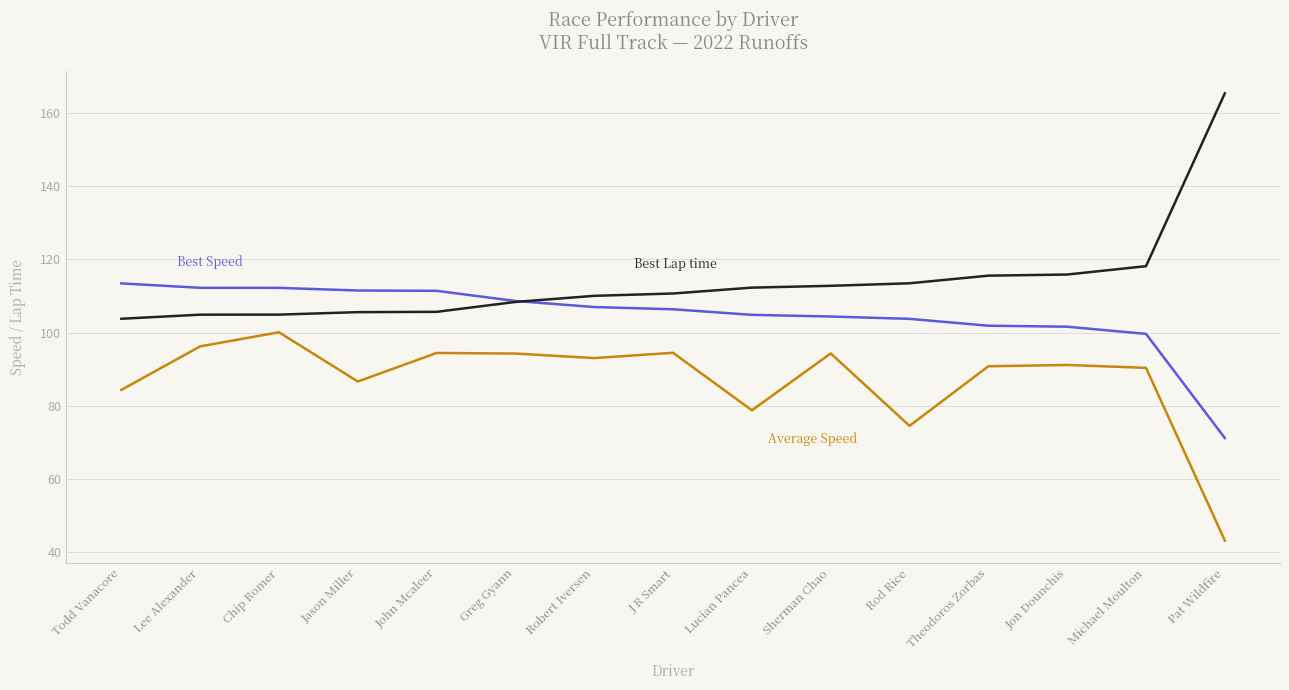

What position from the right is Robert Iversen?

9